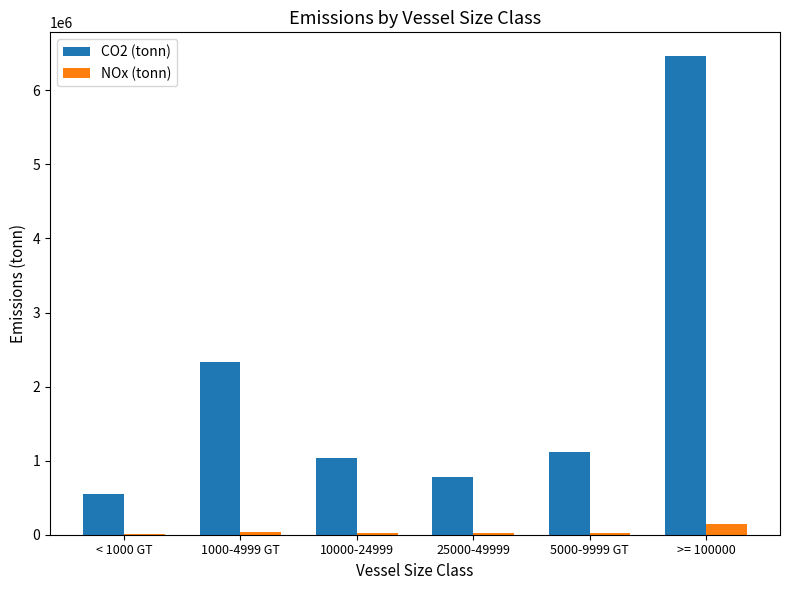

Are the bars grouped side by side (vs. stacked)?

Yes